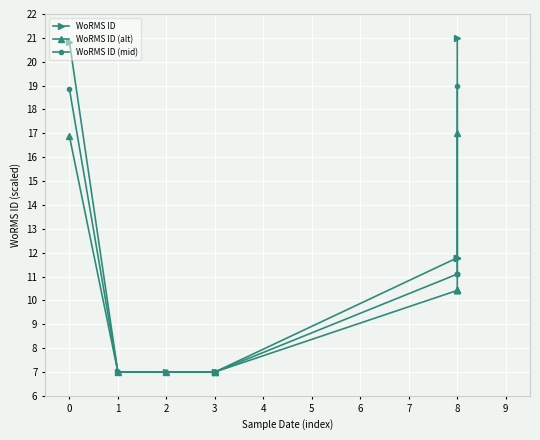

At 8, list the series in order from smallest to largest.

WoRMS ID (alt), WoRMS ID (mid), WoRMS ID